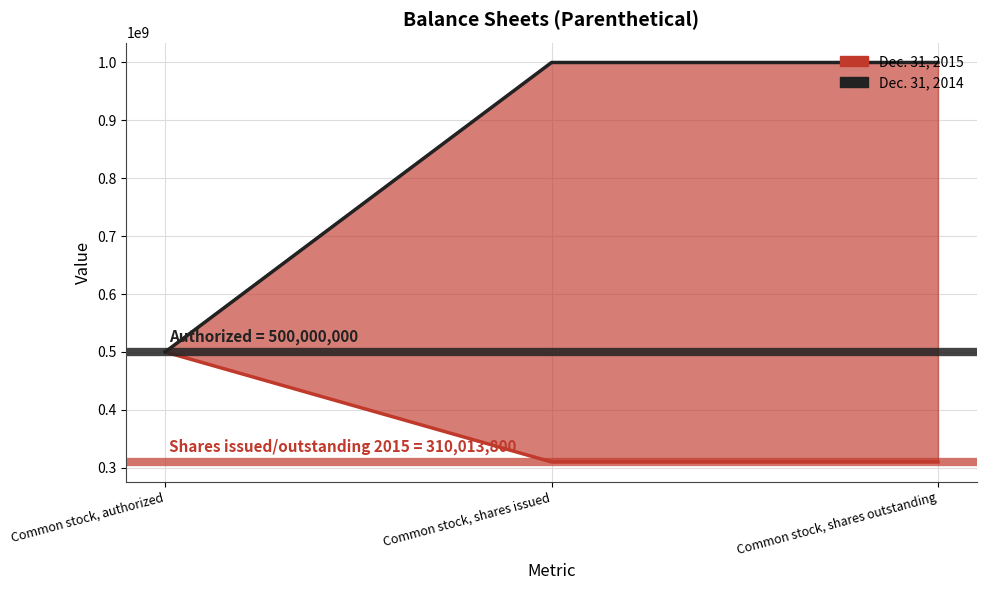

At which category is the sum across all series the highest?

Common stock, shares issued